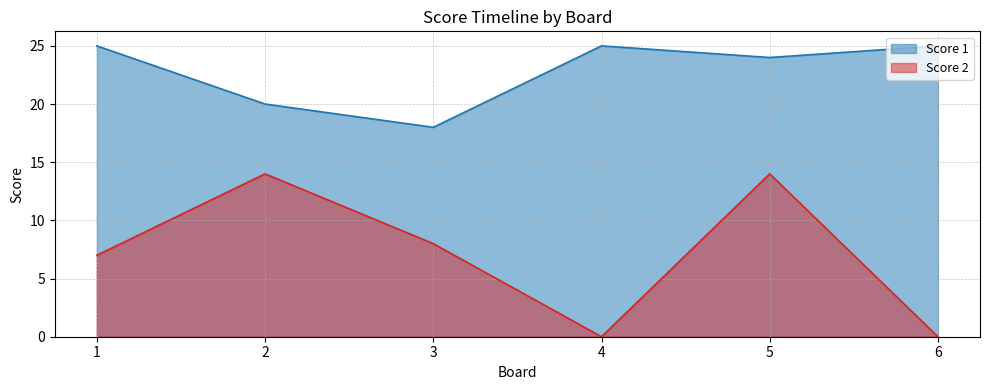

Which series has the widest spread of values?

Score 2